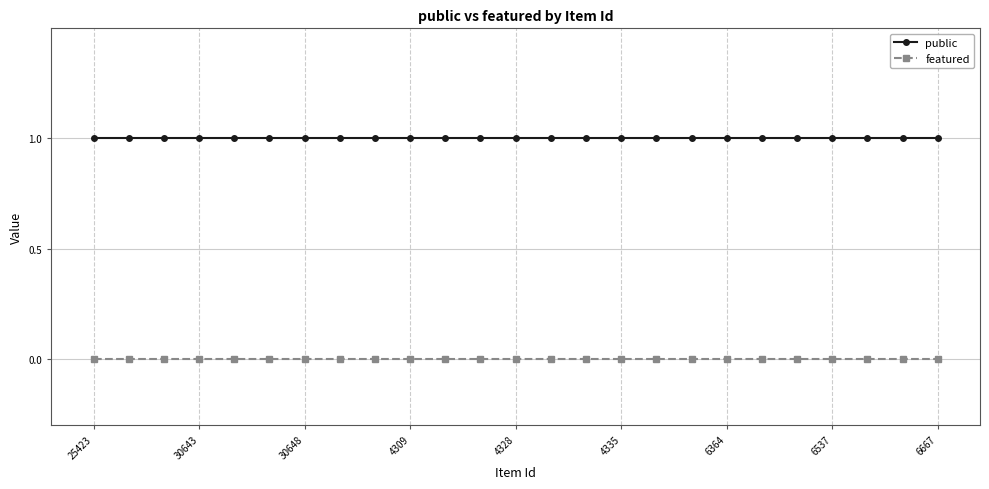

Rank the series by their maximum value, from highest to lowest.

public, featured